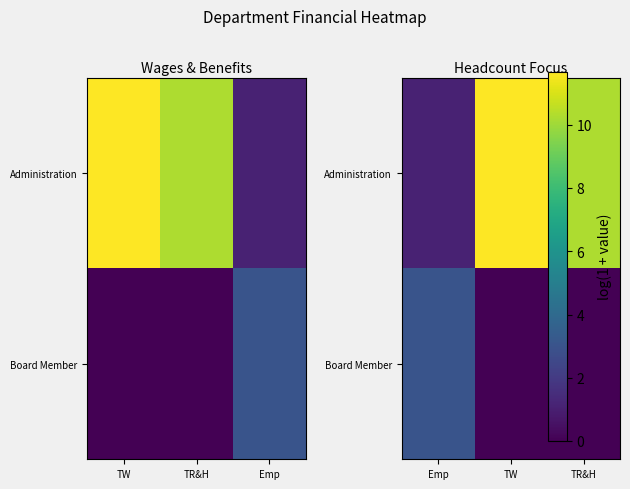

Rank the series by their maximum value, from highest to lowest.

Administration, Board Member